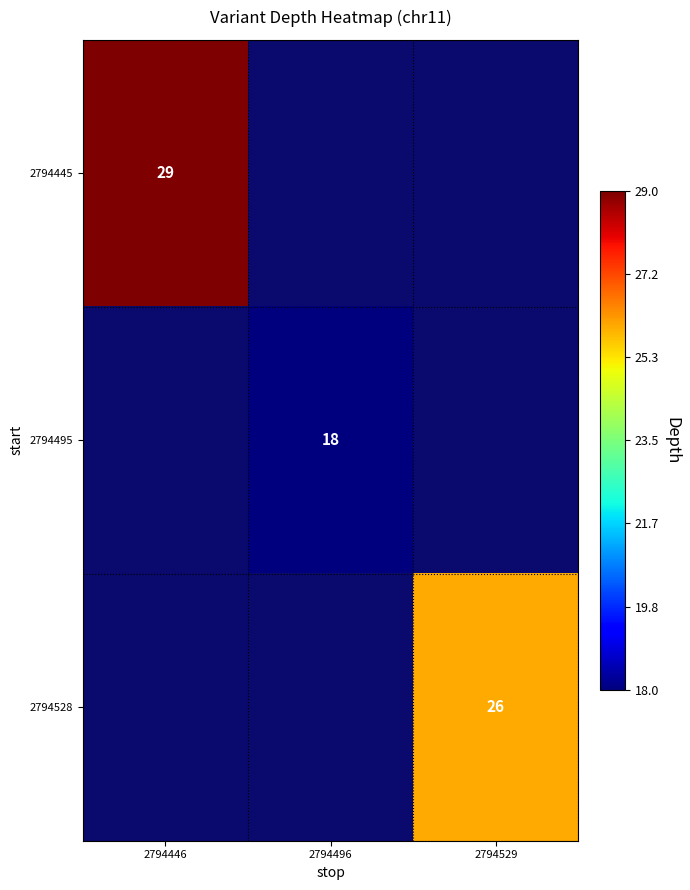

The value of 2794528 at 2794529 is 44.8. True or false?

False